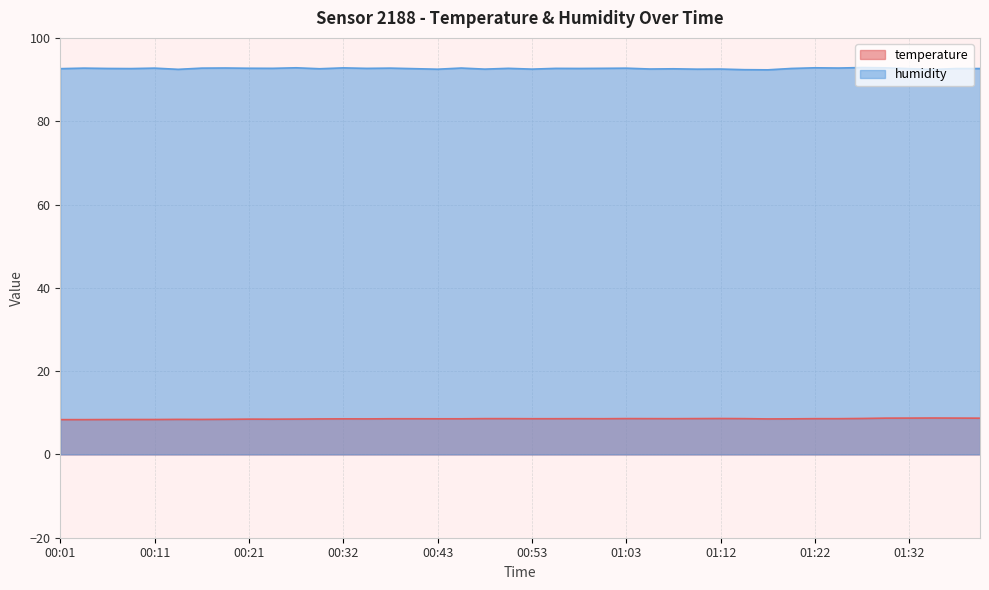

What is the sum of the temperature values at 01:00 and 01:29?

17.3